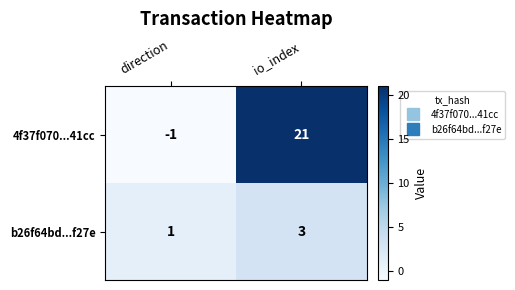

The b26f64bd...f27e series shows 1 at direction. True or false?

True